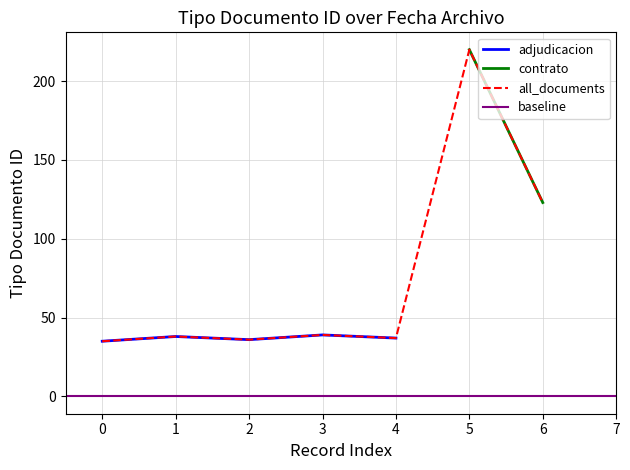

What is the average value?

37